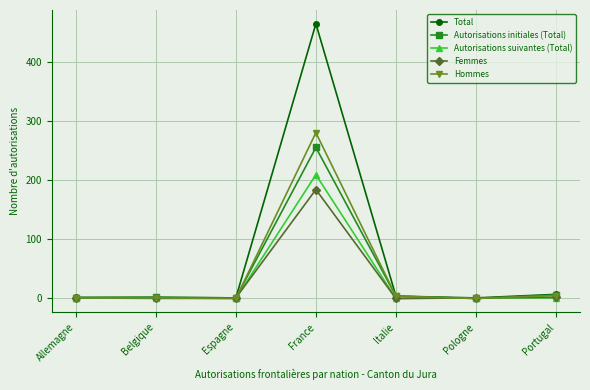

At how many categories does at least one series exceed 425?

1